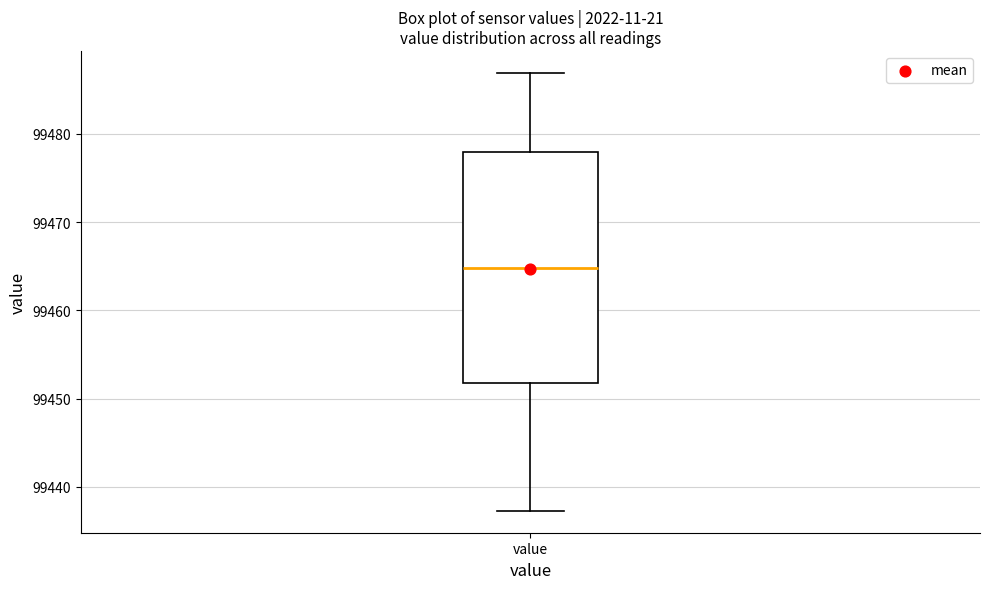

Read this box plot against the y-axis: the position of the median line, the range covered by the box, and the ends of both whiskers. The values are not printed on the chart, so give them approximately, as read against the axis.

median 99465, box 99452 to 99478, whiskers 99437 to 99487